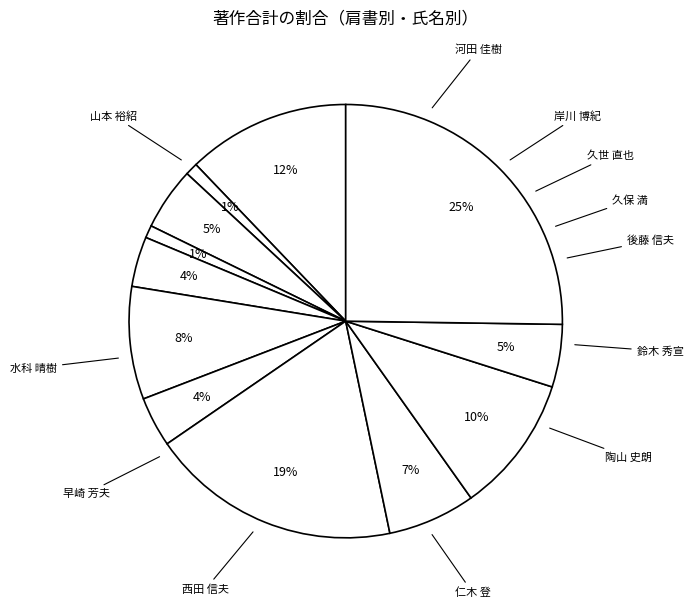

How many slices are in this pie chart?

12